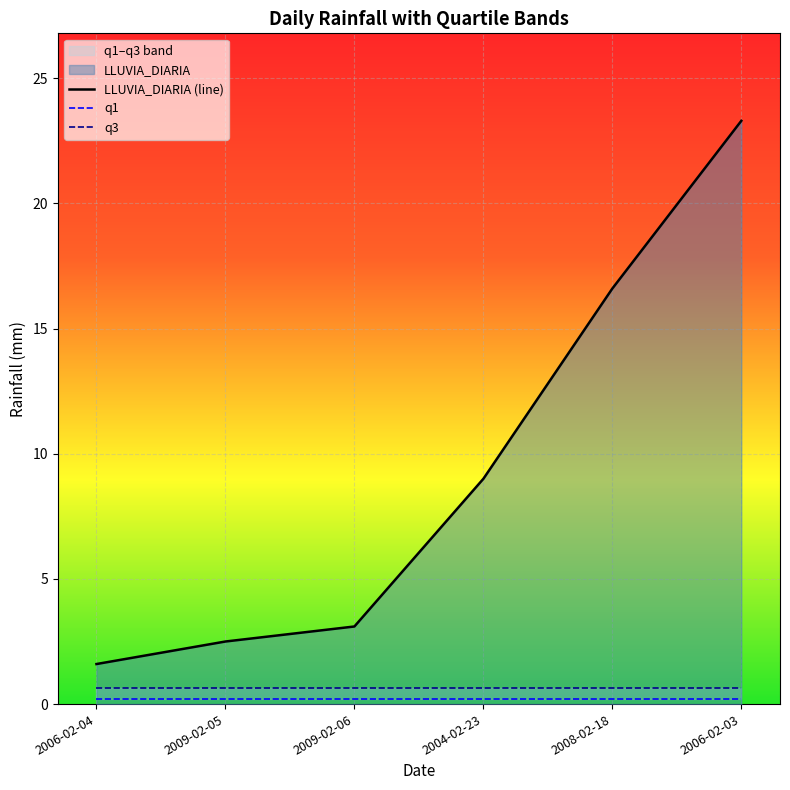

Read the LLUVIA_DIARIA value at 2009-02-05.

2.5